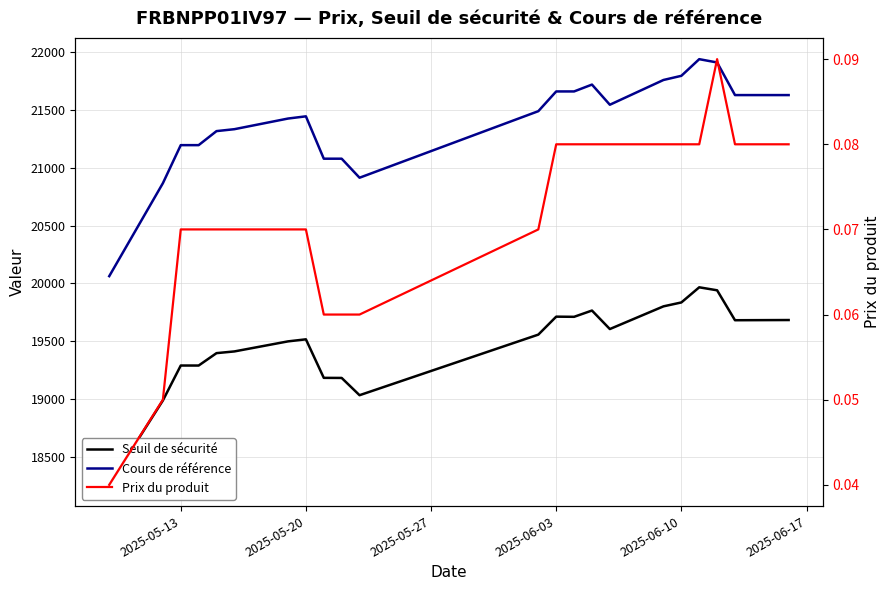

What position from the left is 2025-05-20?

8